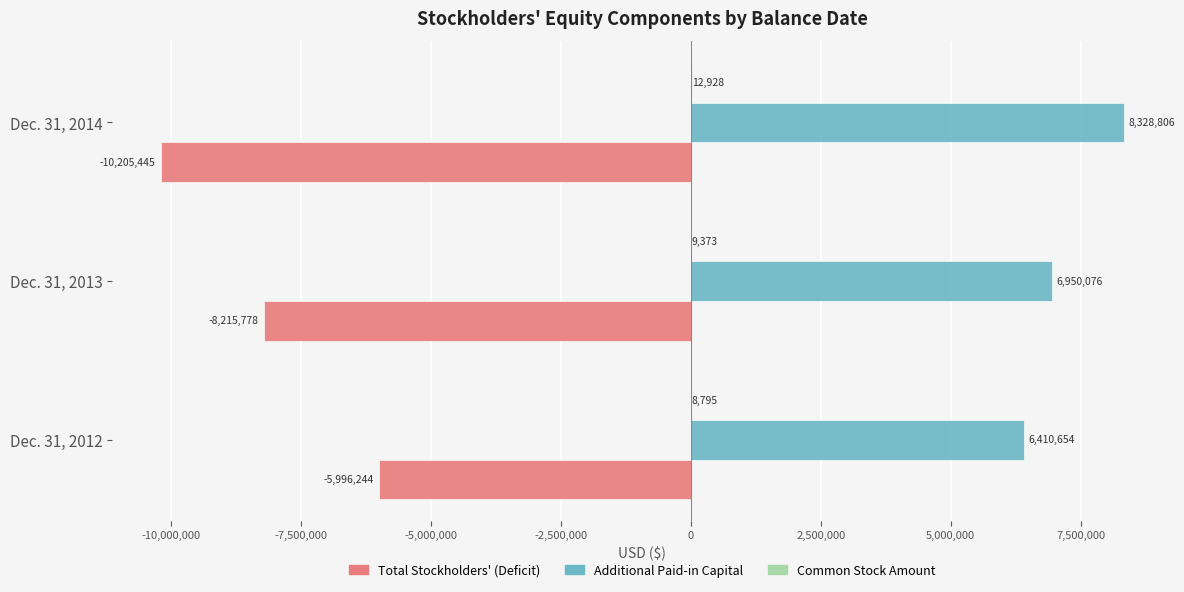

What is the sum of all Total Stockholders' (Deficit) values?

-24417467